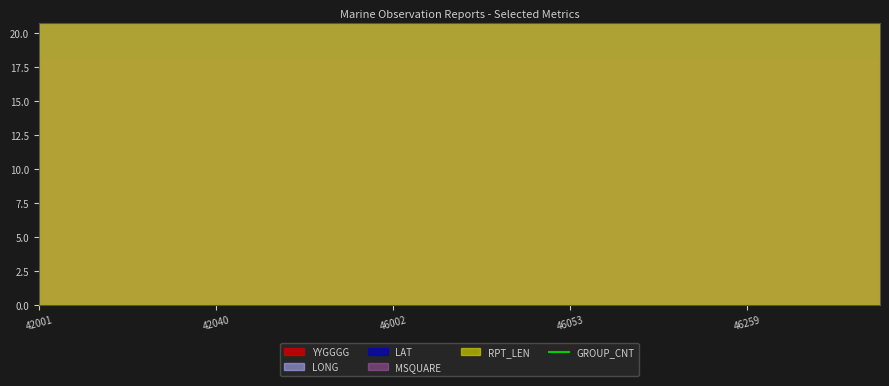

What is the difference between the maximum and second lowest values?

9000